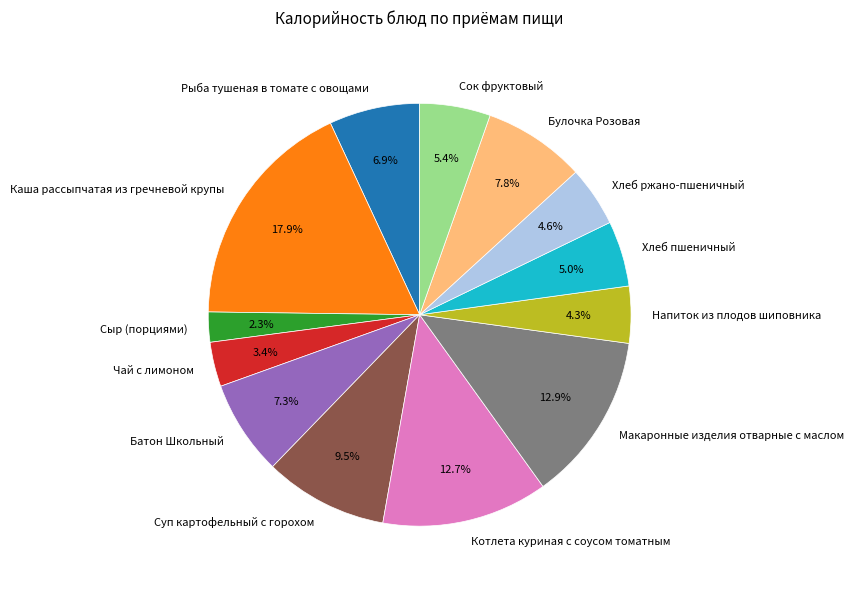

What is the total percentage of Рыба тушеная в томате с овощами and Хлеб ржано-пшеничный?

11.5%